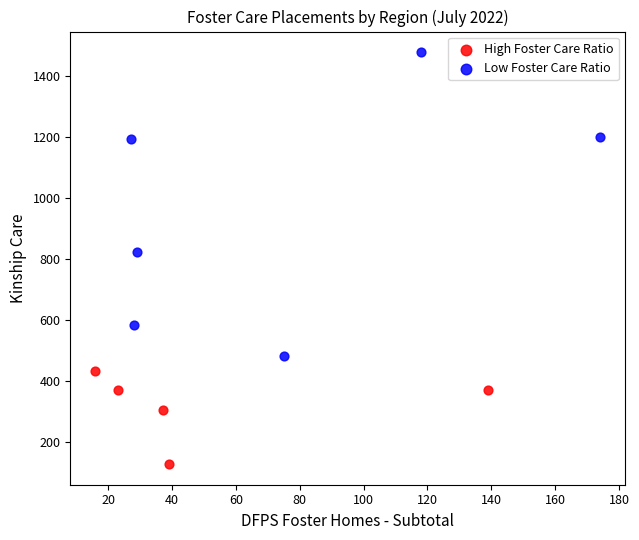

Which series contains the highest Y value?

Low Foster Care Ratio